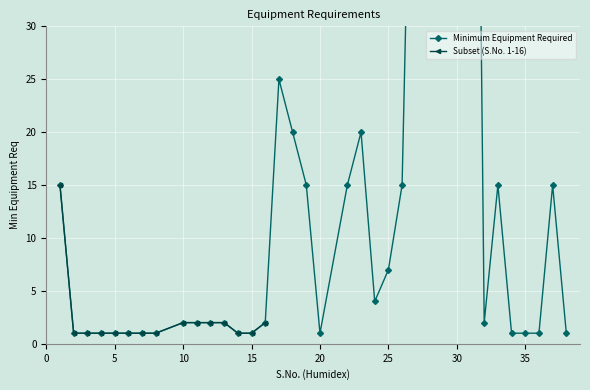

Rank the categories by value from highest to lowest.

30, 17, 18, 23, 1, 19, 22, 26, 33, 37, 25, 24, 10, 11, 12, 13, 16, 32, 2, 3, 4, 5, 6, 7, 8, 14, 15, 20, 34, 35, 36, 38